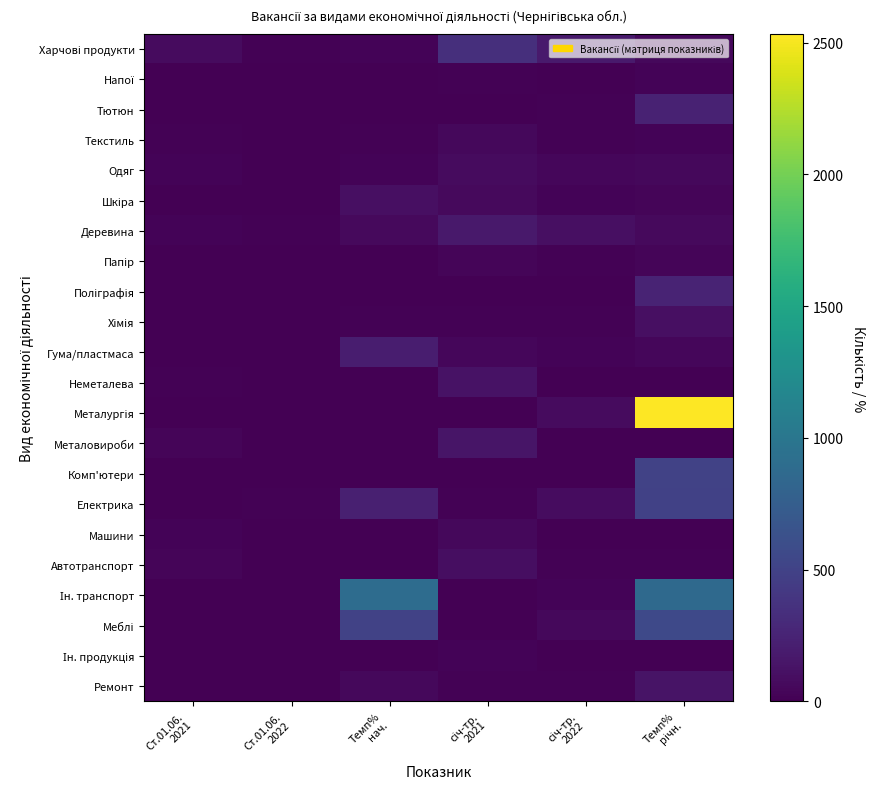

At which category is the sum across all series the highest?

Темп%
річн.